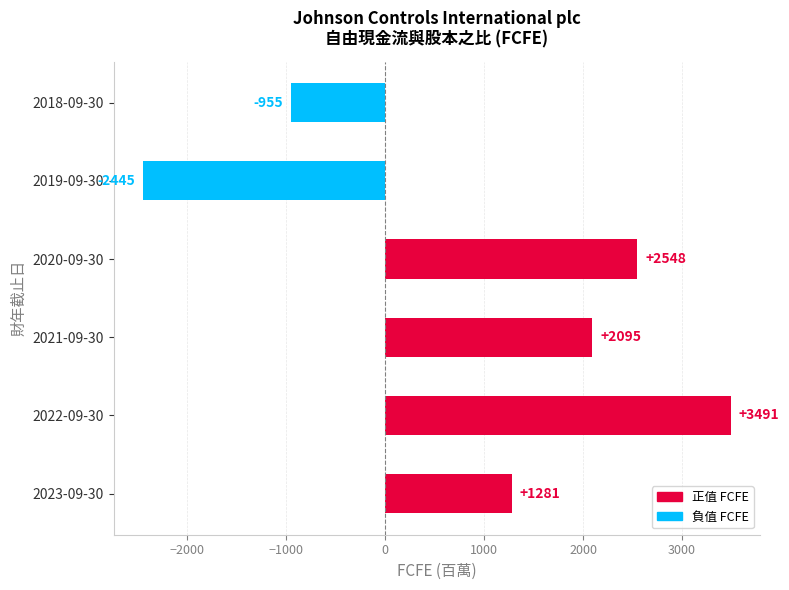

How many positive values are there?

4